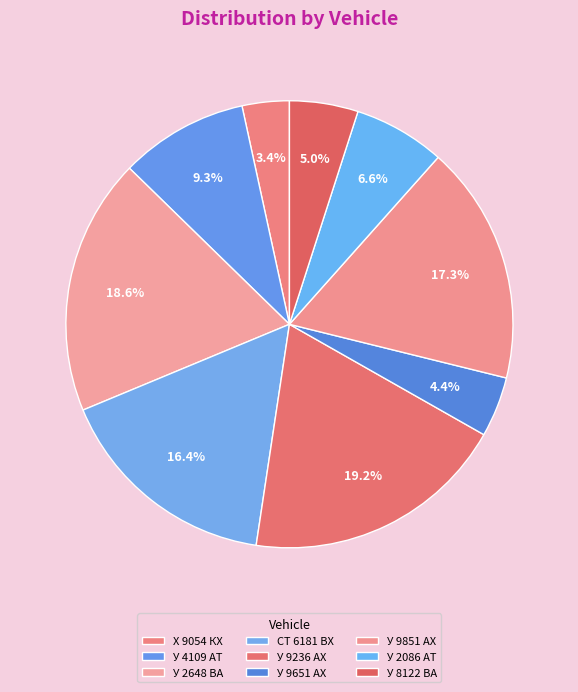

Approximately how many times larger is the value at У 4109 АТ compared to СТ 6181 ВХ?

0.6